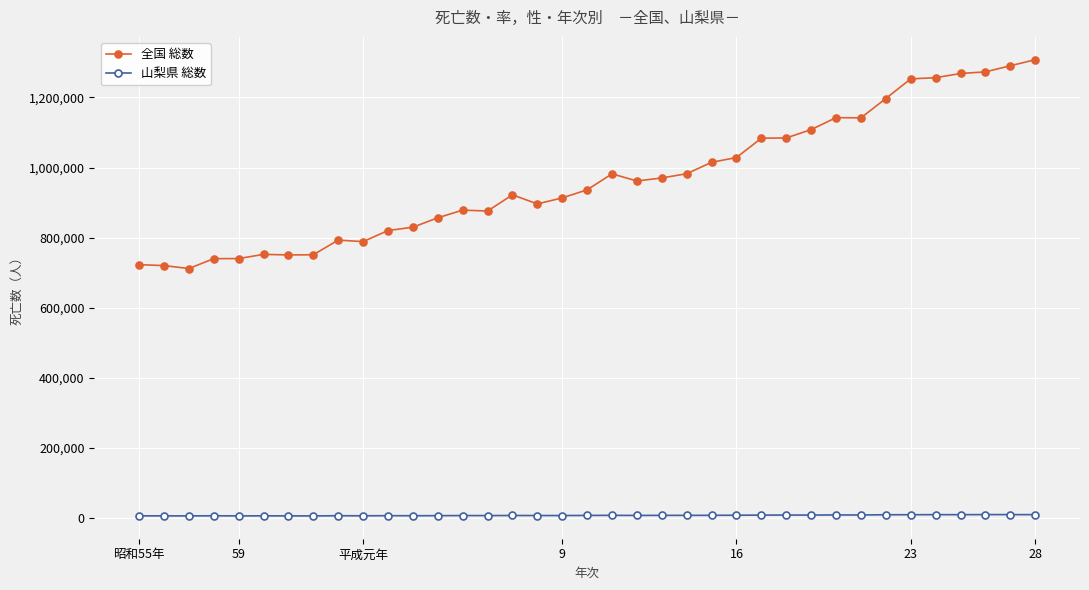

What is the sum of all 全国 総数 values?

35747188